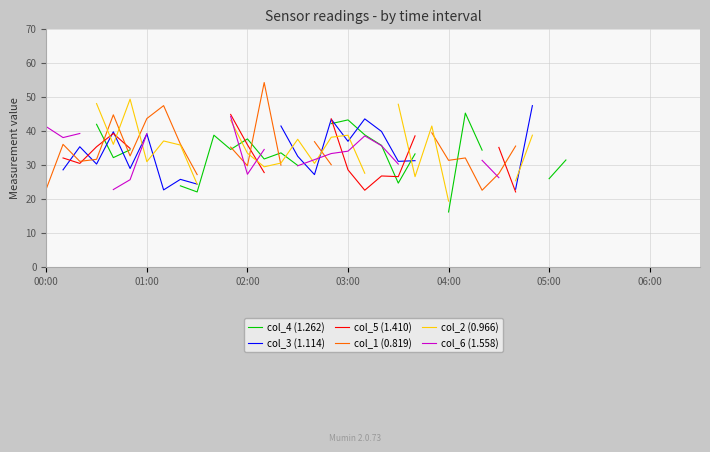

What is the value of the col_2 (0.966) point at the 30th from the left?

38.7